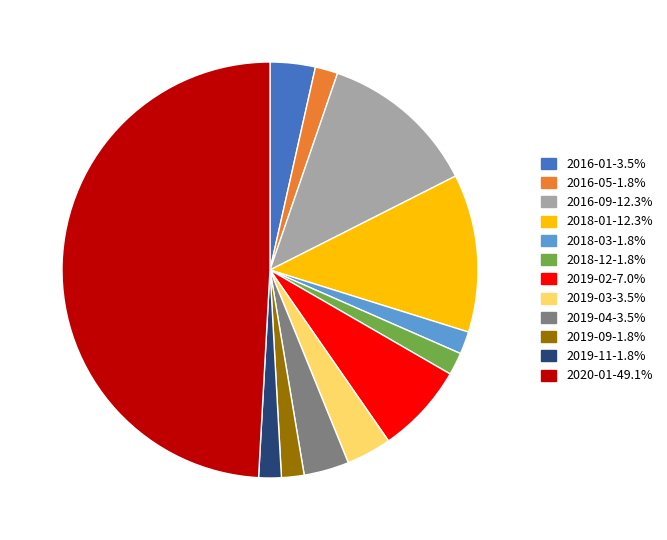

Which has a higher value, 2018-03 or 2019-04?

2019-04